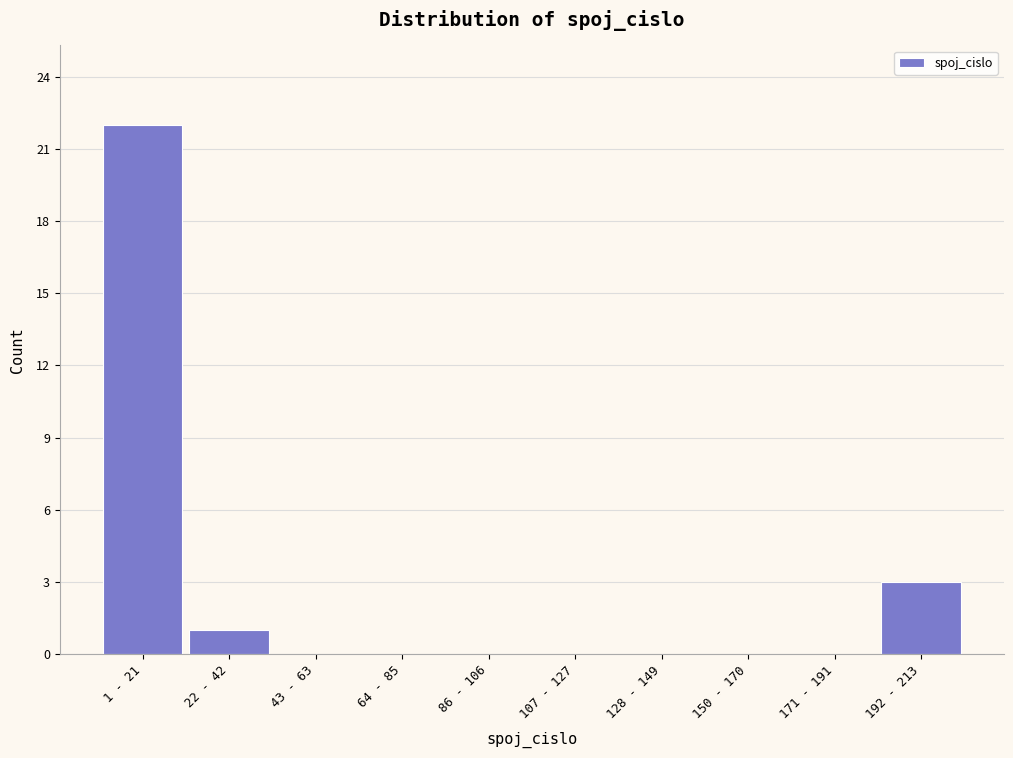

Reading left to right, transcribe all the data shown in this chart.

1 - 21=22	22 - 42=1	43 - 63=0	64 - 85=0	86 - 106=0	107 - 127=0	128 - 149=0	150 - 170=0	171 - 191=0	192 - 213=3